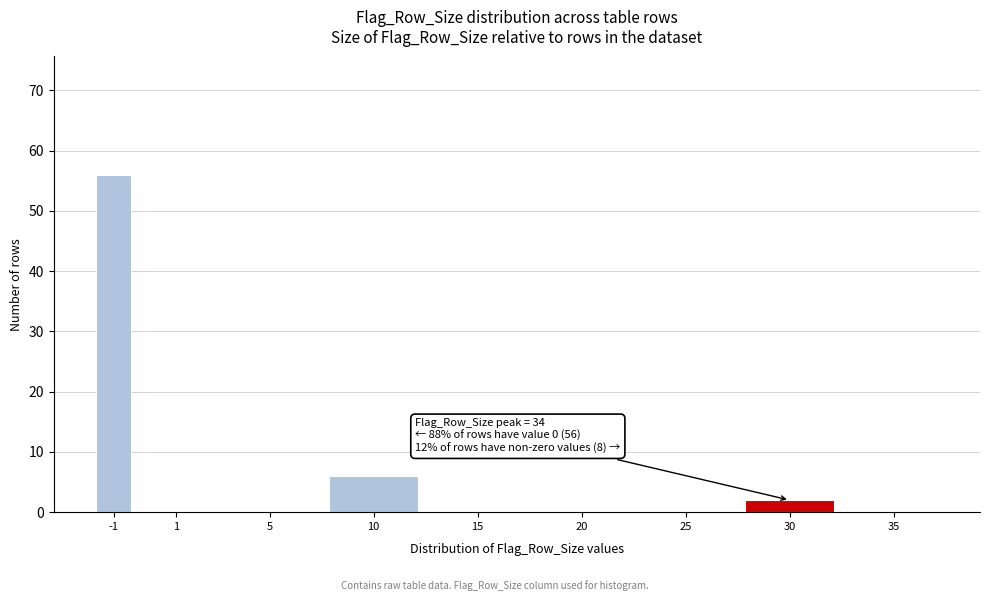

Reading left to right, extract all data points from this chart.

-1=56	1=0	5=0	10=6	15=0	20=0	25=0	30=2	35=0